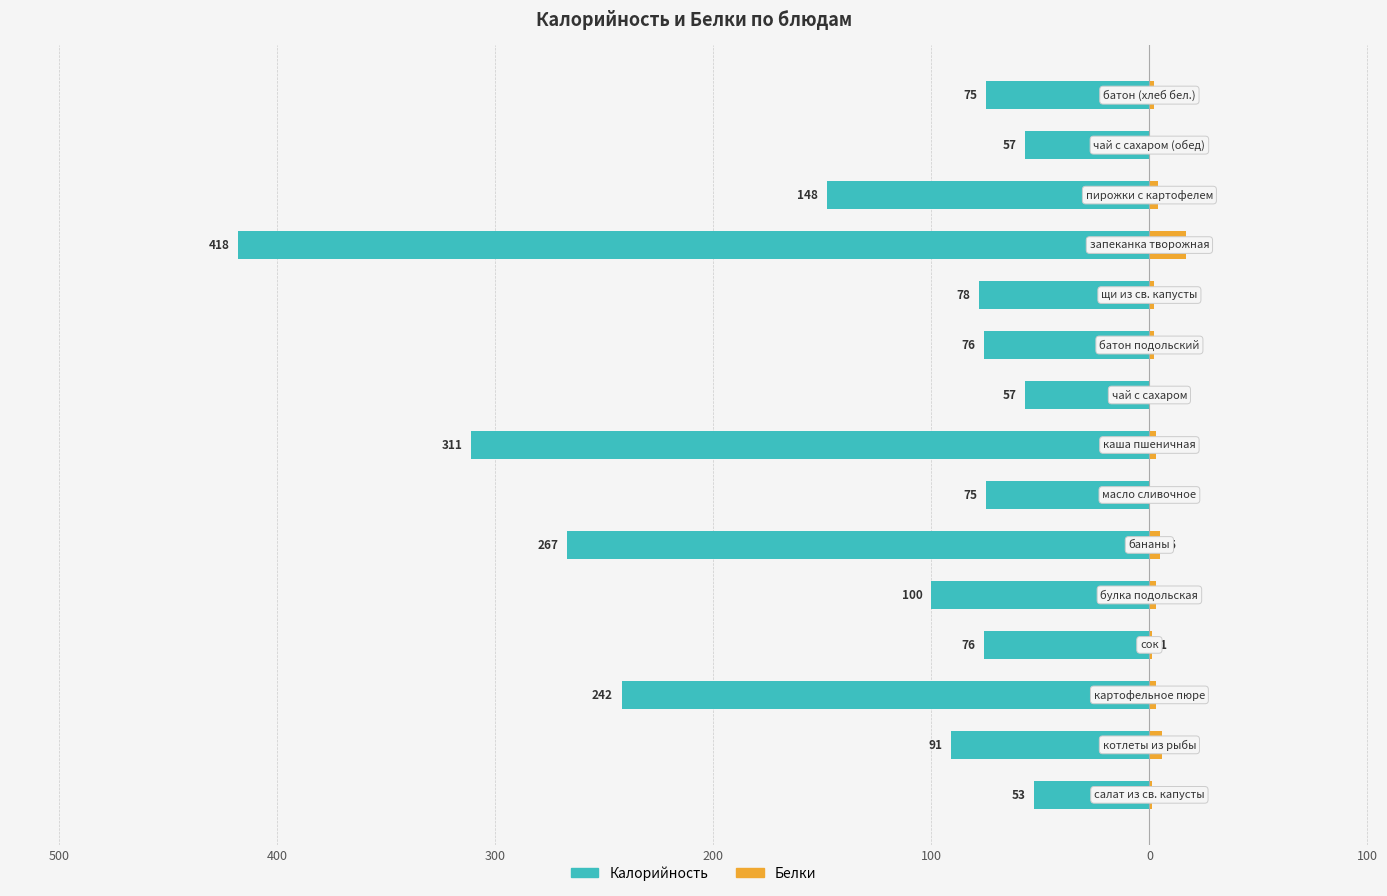

How many bars are there in total?

30